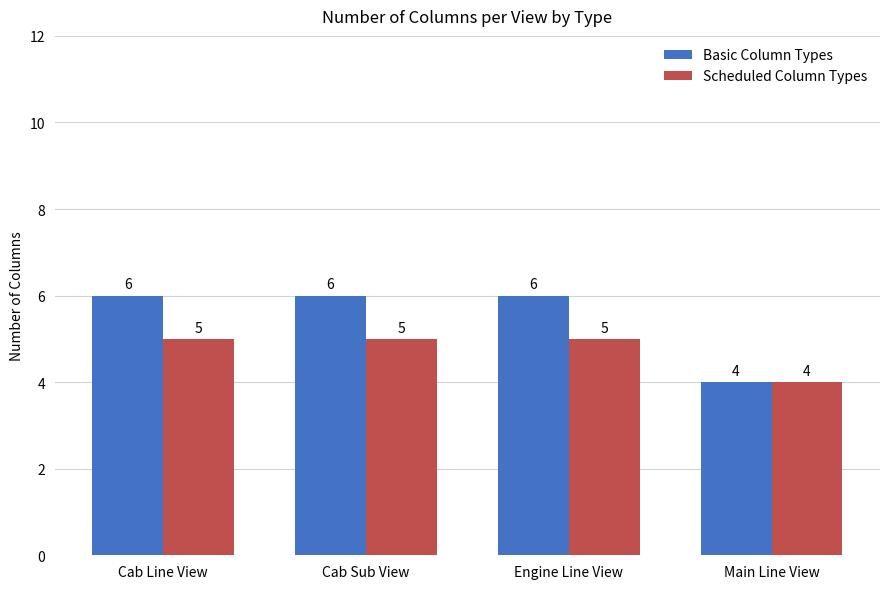

Is it true that Scheduled Column Types equals 8 at Cab Sub View?

False